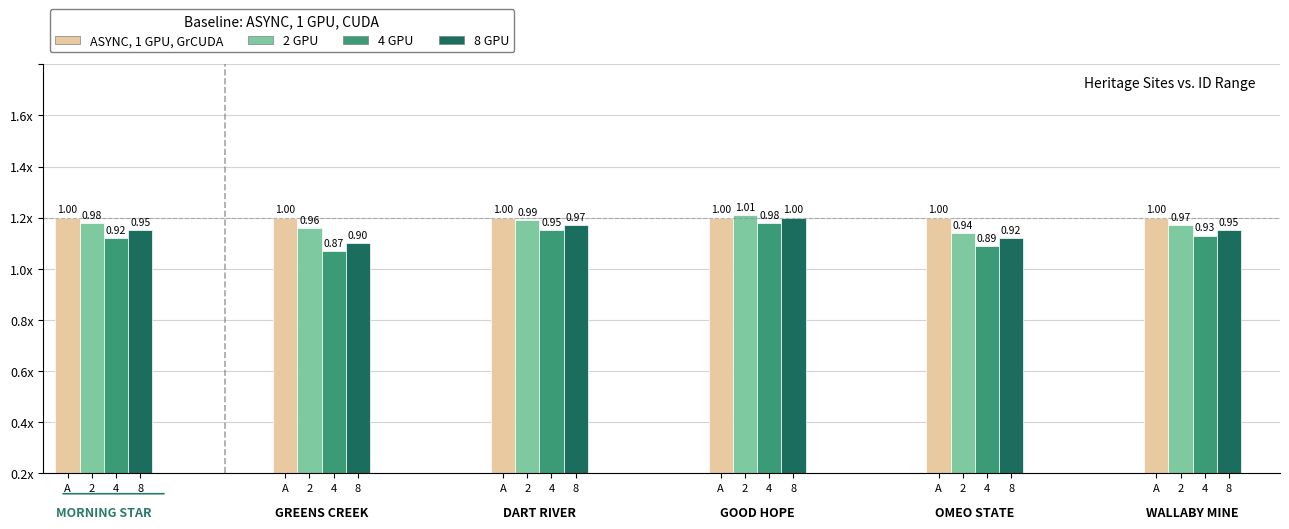

What are all the series names shown in the legend?

ASYNC, 1 GPU, GrCUDA, 2 GPU, 4 GPU, 8 GPU